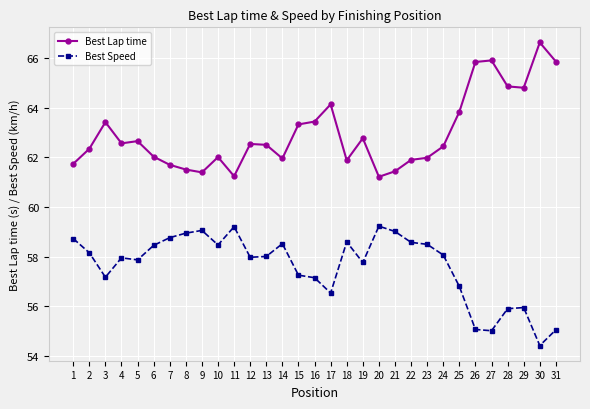

List the series in order of their overall mean, highest first.

Best Lap time, Best Speed